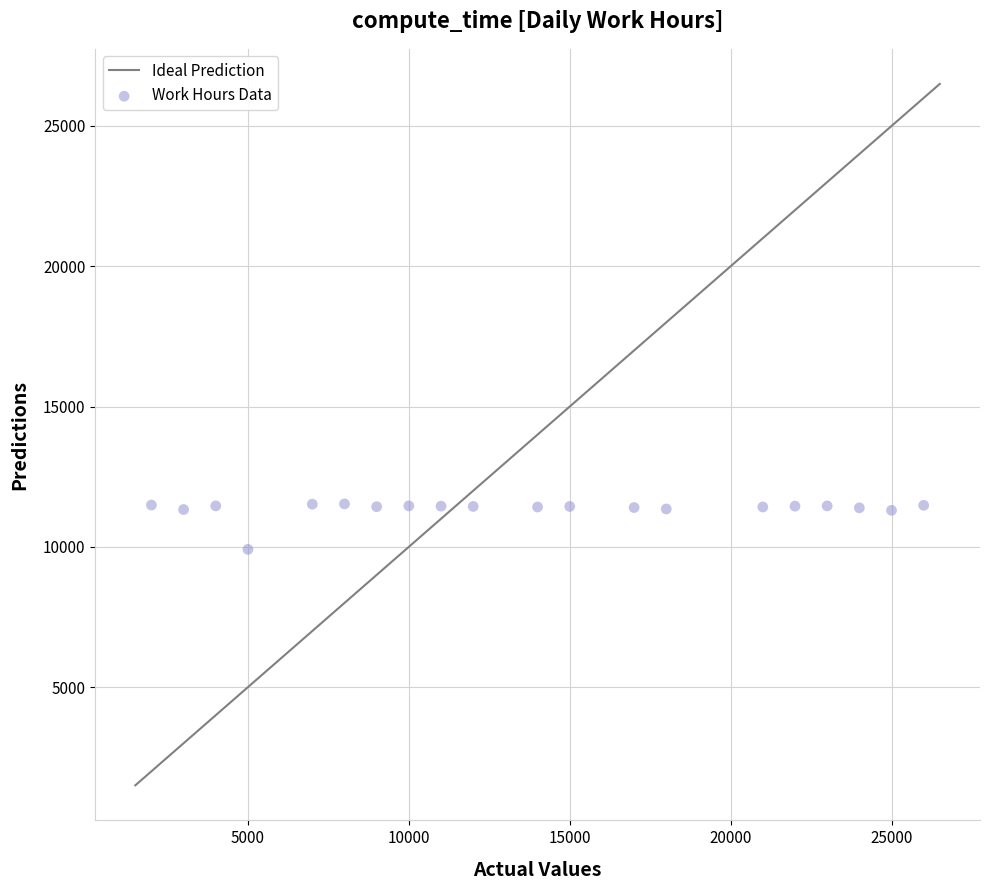

What is the range of Y values (max minus min)?

1620